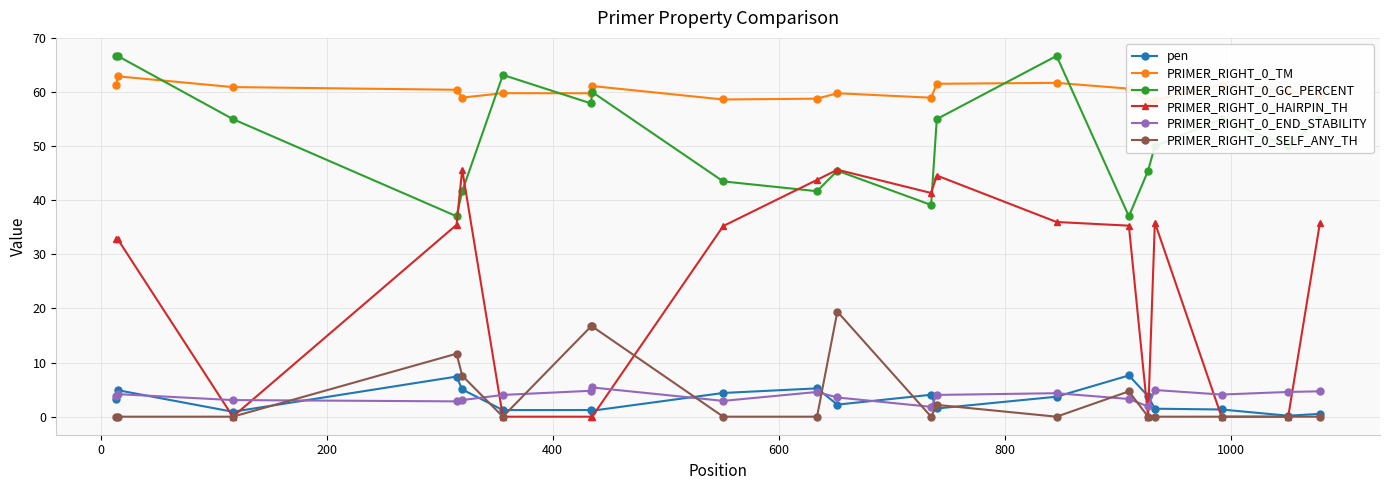

True or false: PRIMER_RIGHT_0_GC_PERCENT has more than 1 points higher than both neighbors.

True